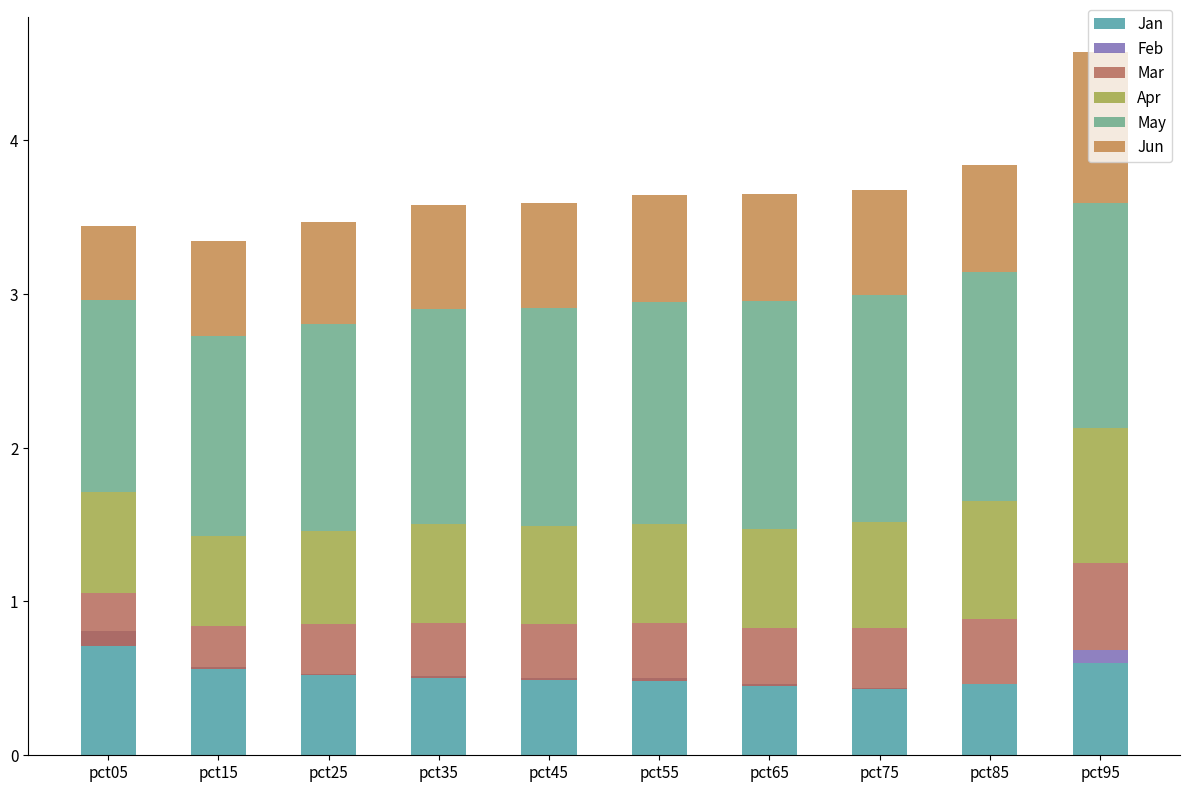

What is the lowest value of the Mar series?

0.3